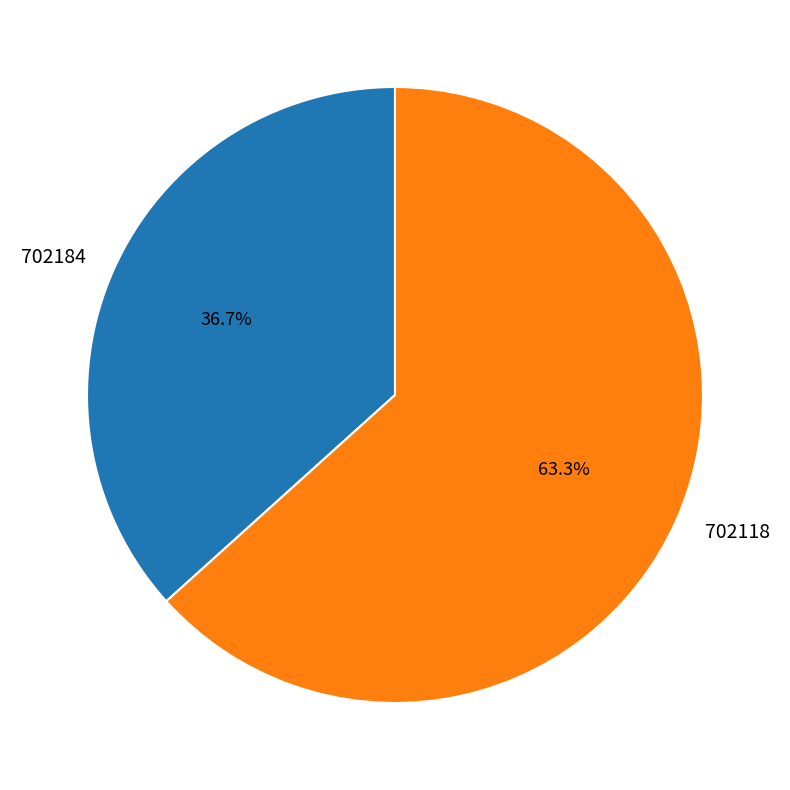

What is the smallest slice in the pie chart?

702184